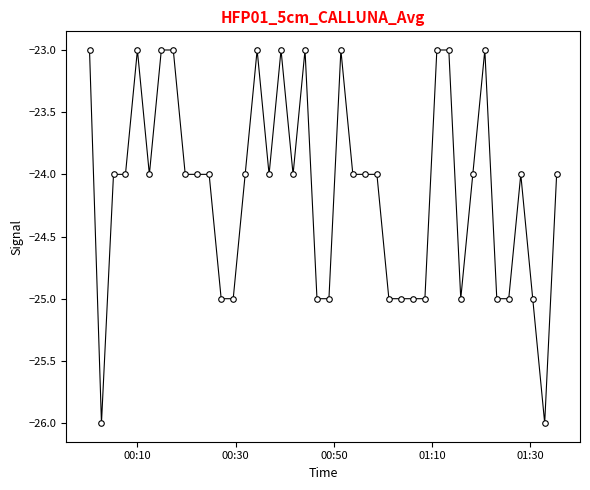

What is the smallest value displayed?

-26